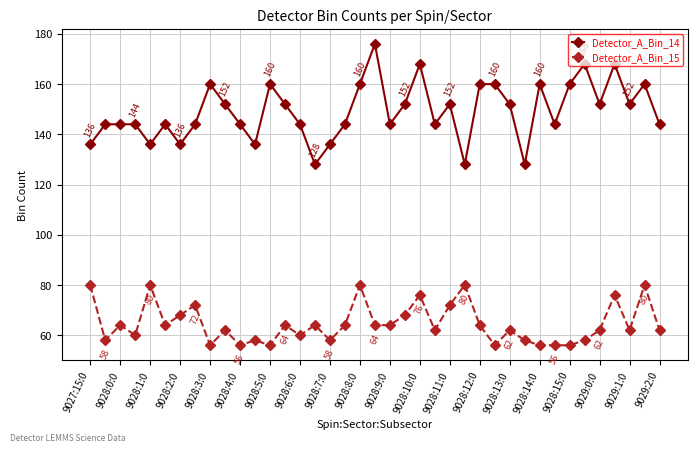

Which series has the largest total across all categories?

Detector_A_Bin_14